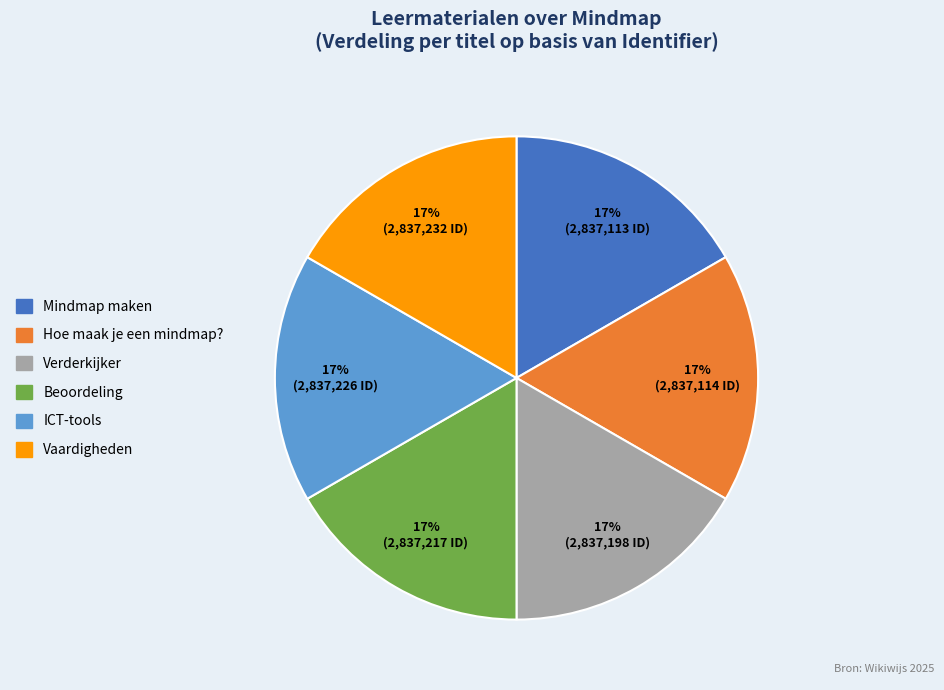

To the nearest percent, what portion does Vaardigheden represent?

17%